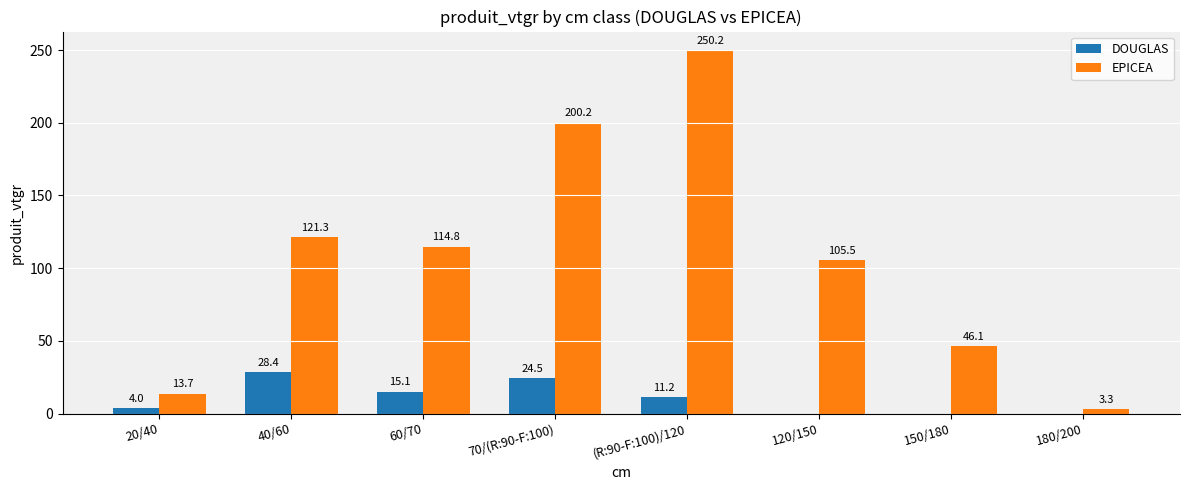

How many groups of bars are there?

8